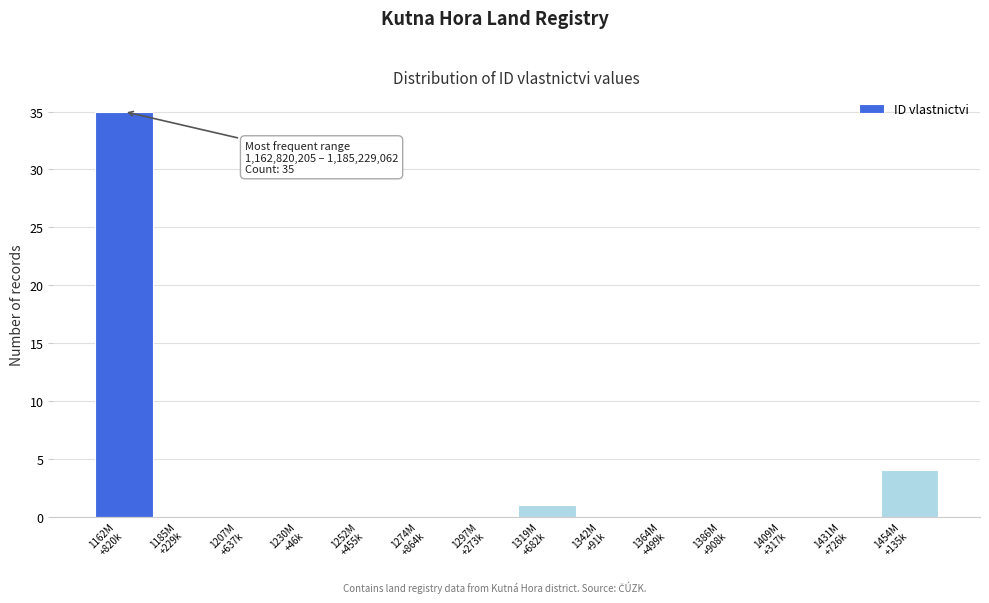

What is the sum of all values?

40